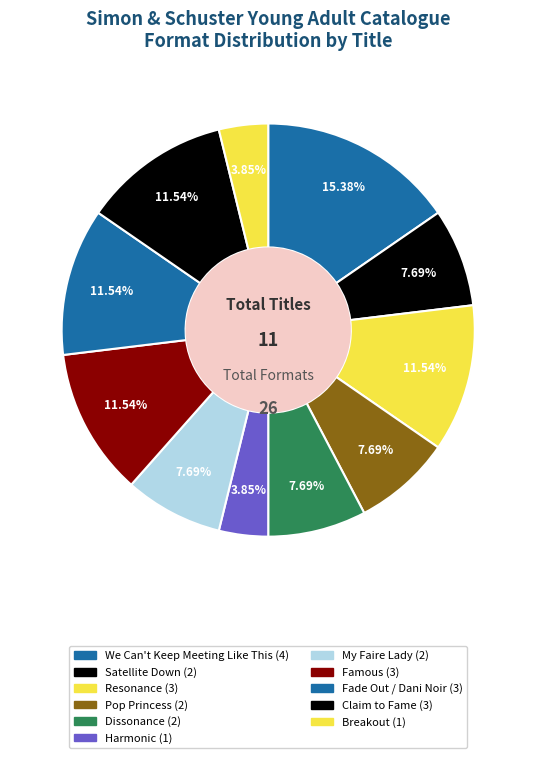

True or false: Resonance accounts for 1% of the total.

False